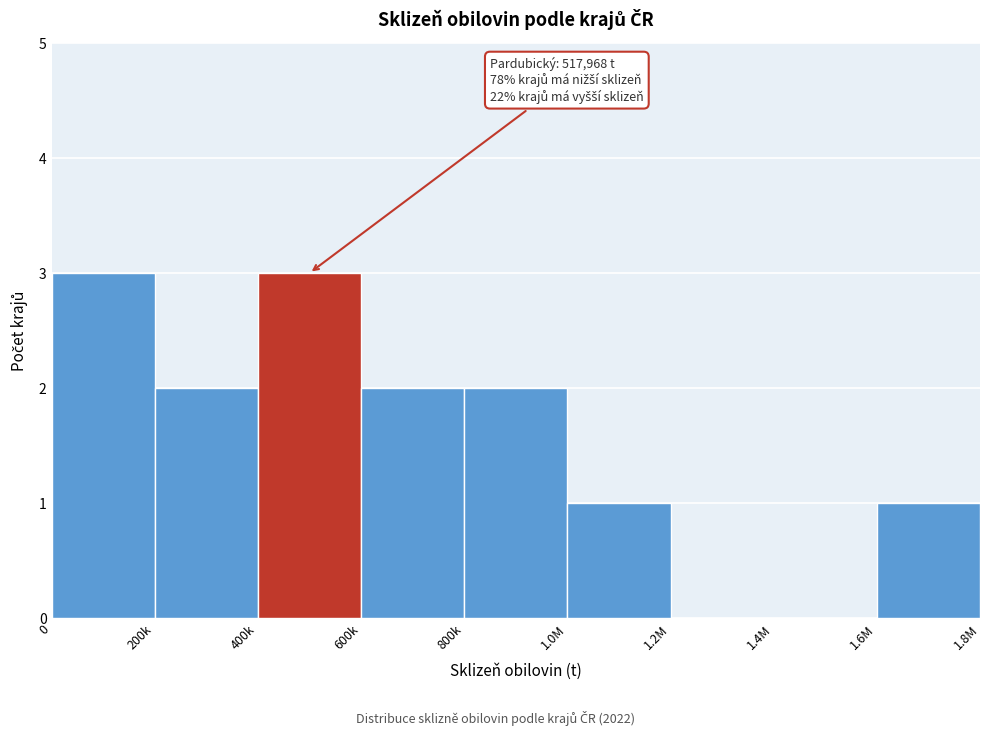

Reading right to left, extract all data points from this chart.

1.6M=1	1.4M=0	1.2M=0	1.0M=1	800k=2	600k=2	400k=3	200k=2	0=3